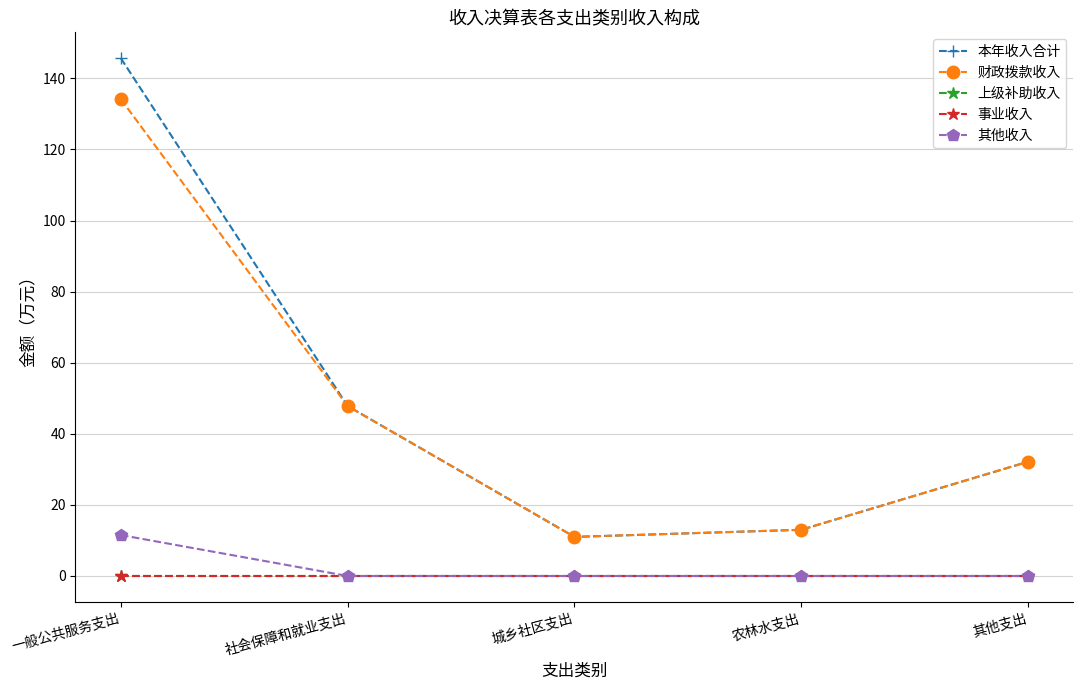

Is this an area chart (filled region under the line)?

No